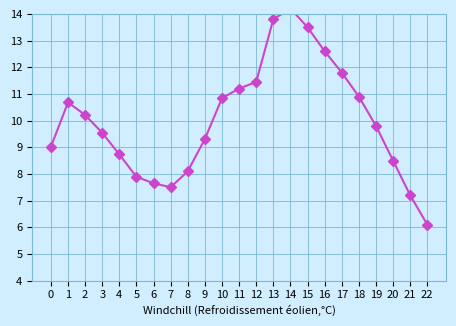

Does the chart have visible grid lines?

Yes